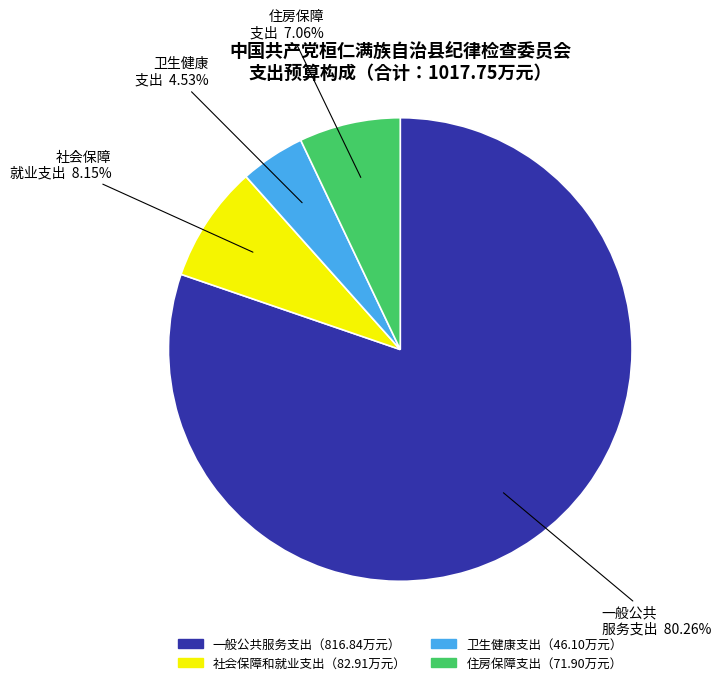

Is there any slice that represents more than half of the pie?

Yes